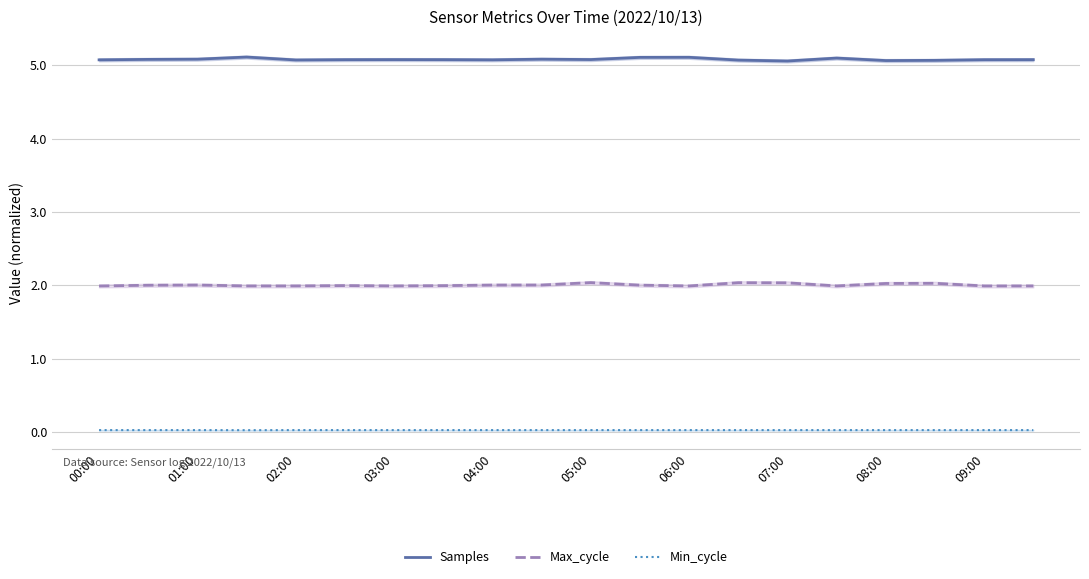

The Min_cycle series shows 0.0 at 11. True or false?

True